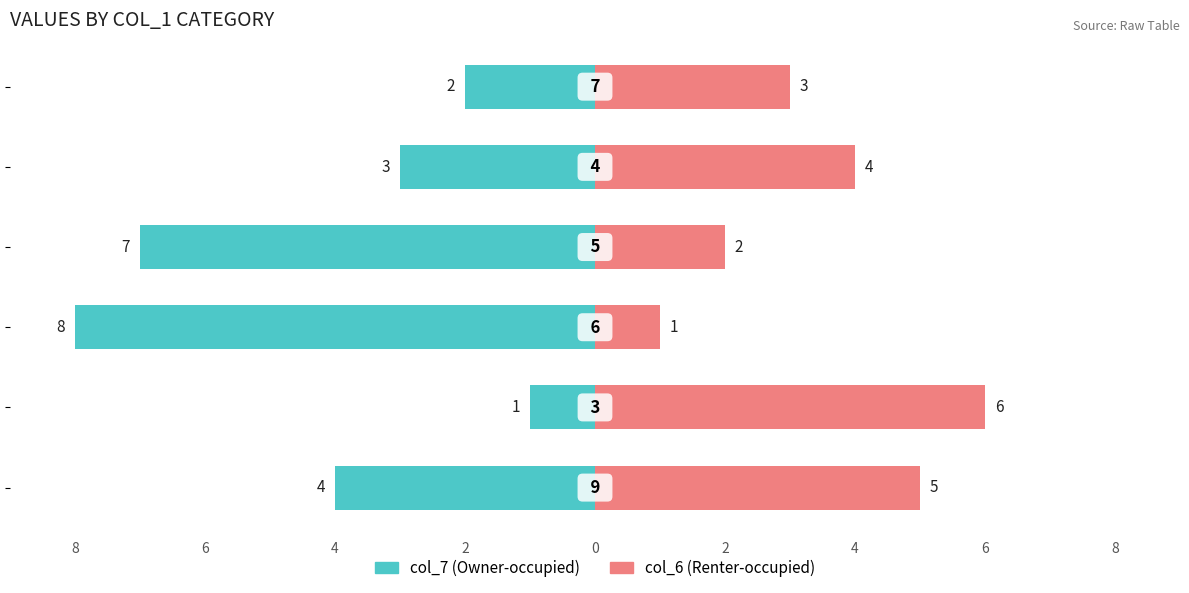

How many bars are there in each group?

2